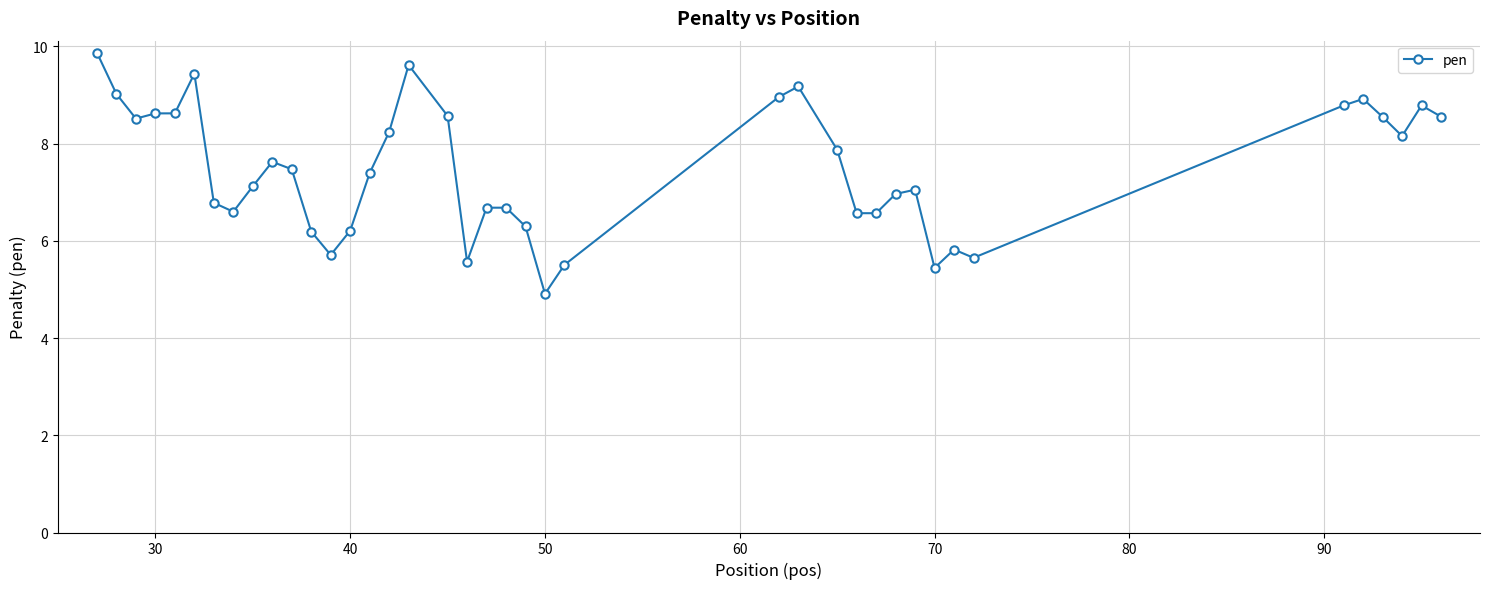

What is the difference between the second highest and minimum values?

4.7